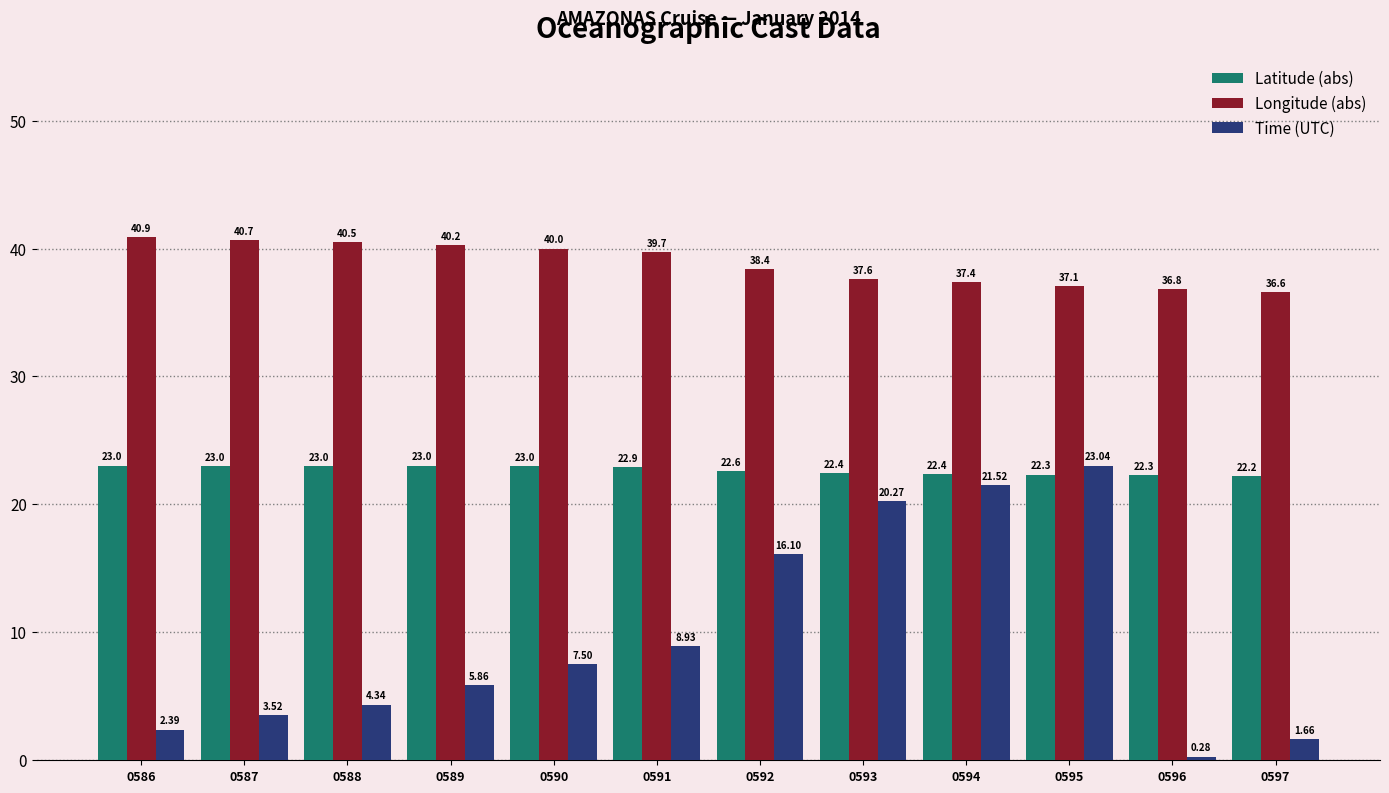

What is the sum of all Time (UTC) values?

115.4